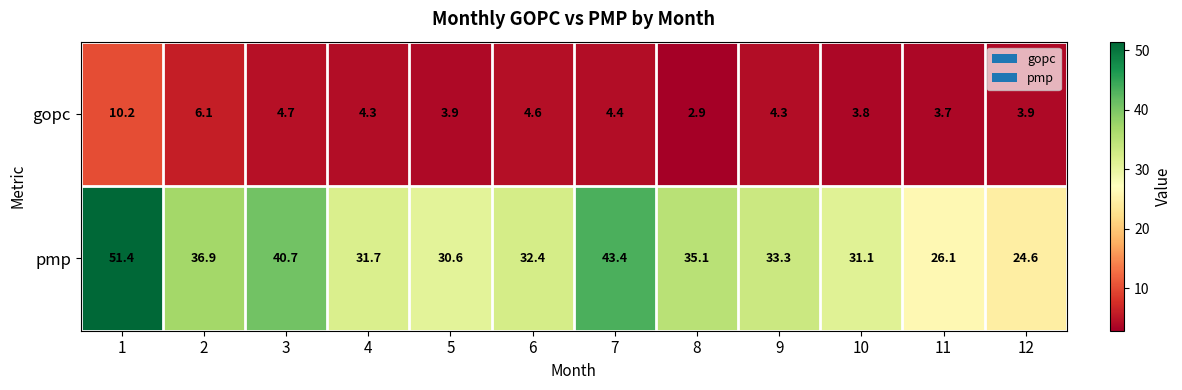

Count the number of categories in the chart.

12